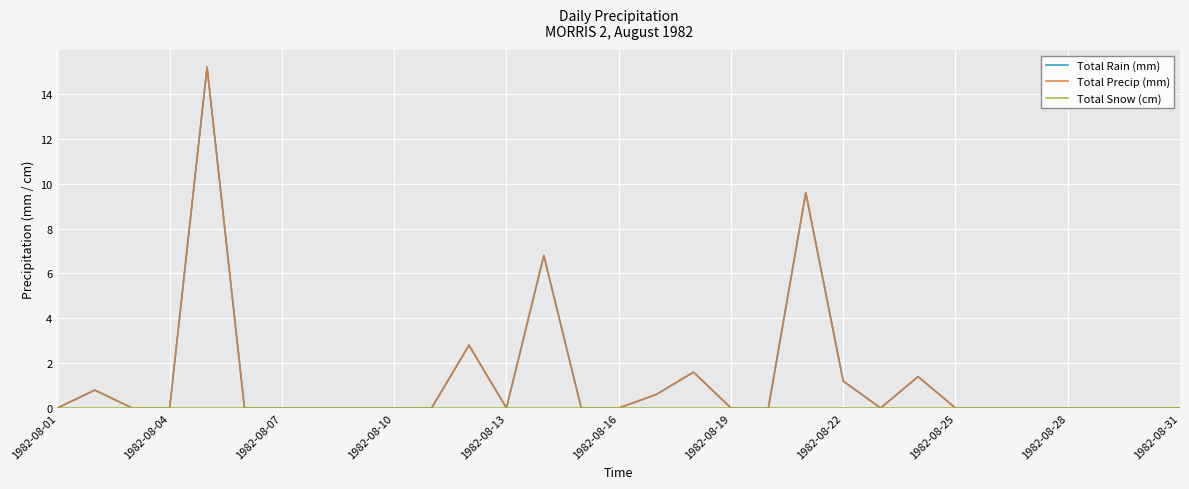

Where is Total Precip (mm) nearest to the value 7?

13